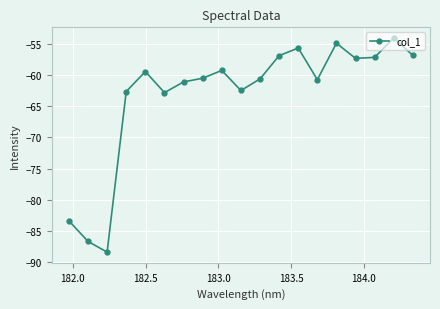

What is the value of the 2nd point from the left?

-86.6